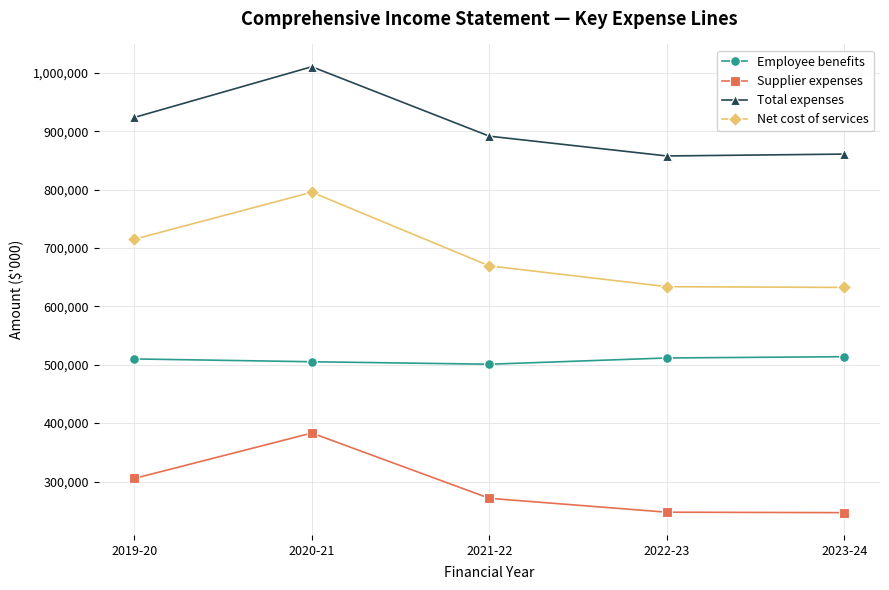

What are all the series names shown in the legend?

Employee benefits, Supplier expenses, Total expenses, Net cost of services